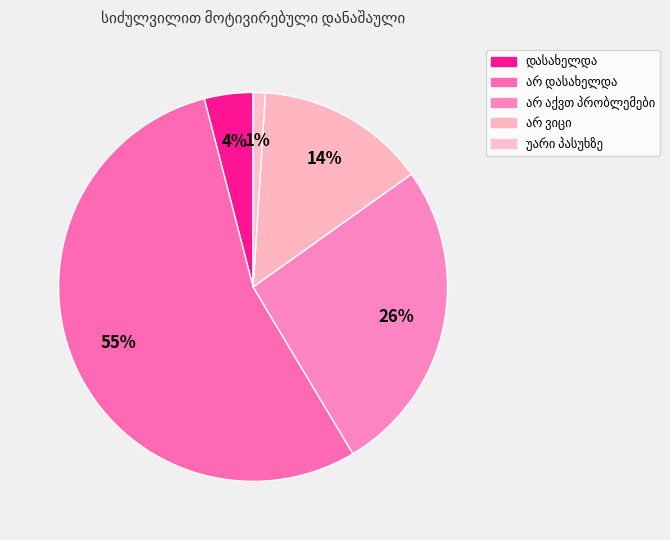

Which slice is the largest?

არ დასახელდა